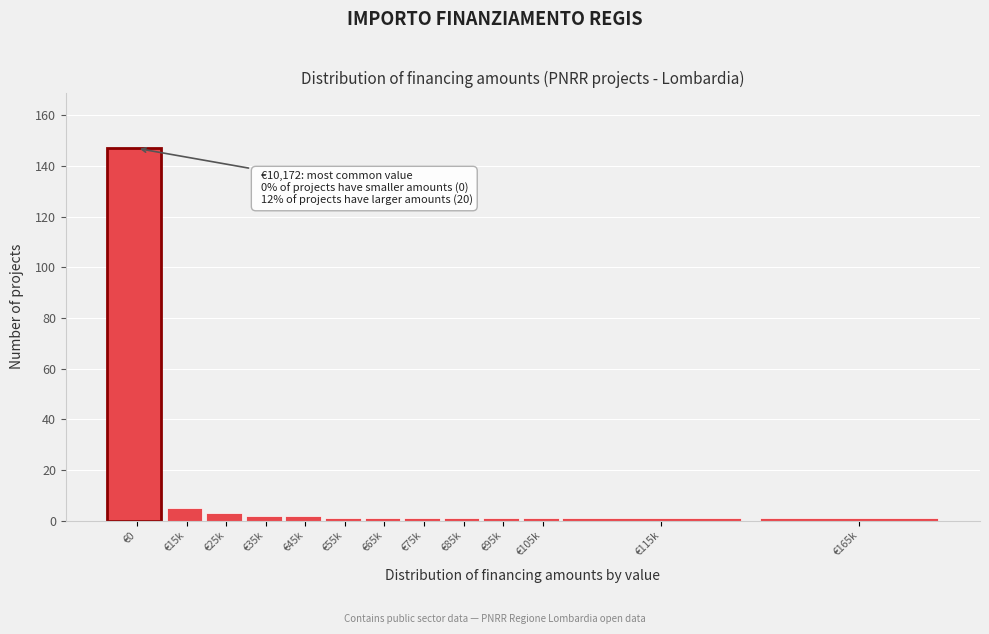

Reading left to right, what are all the values shown in this chart?

147	5	3	2	2	1	1	1	1	1	1	1	1